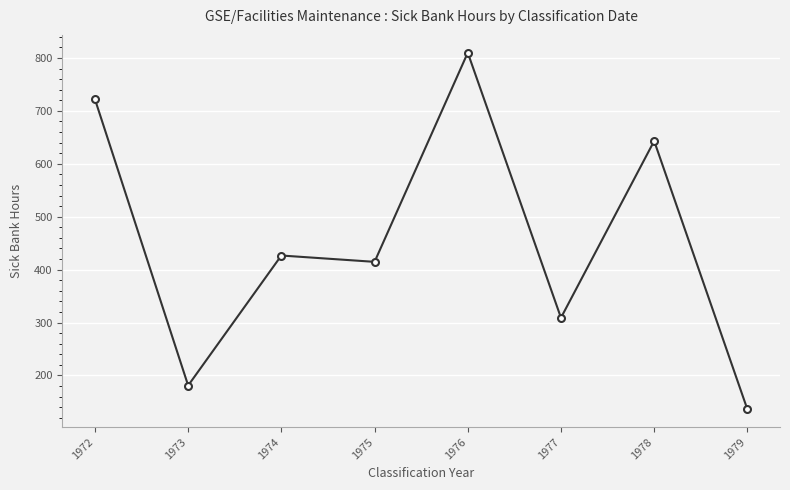

What is the maximum value shown in the chart?

810.0